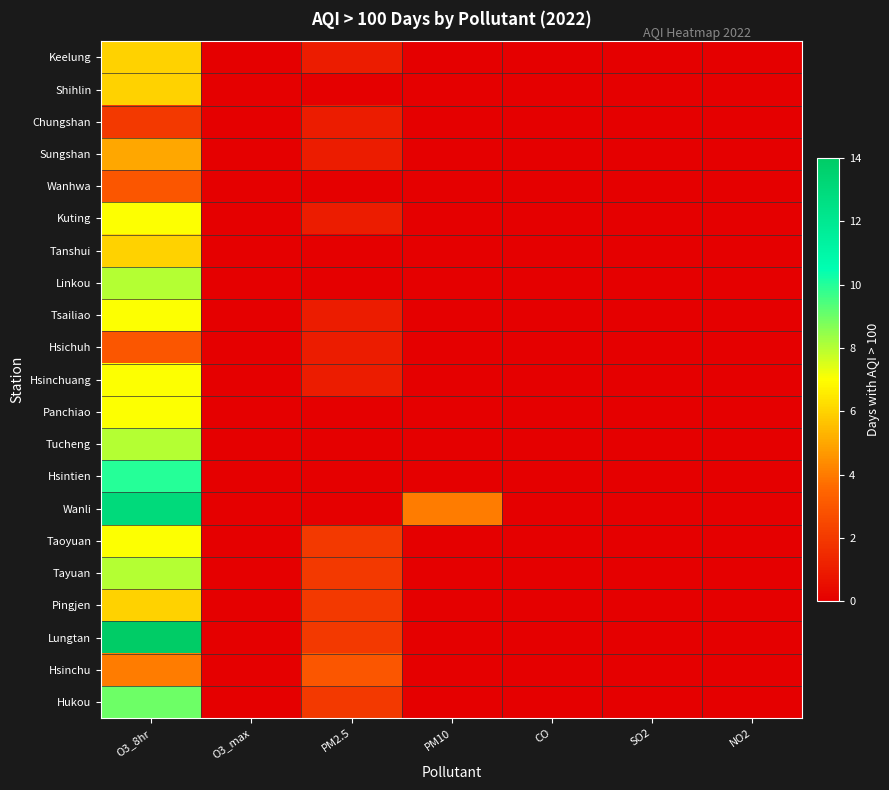

Reading left to right, transcribe all the data shown in this chart.

Keelung: O3_8hr=6	O3_max=0	PM2.5=1	PM10=0	CO=0	SO2=0	NO2=0
Shihlin: O3_8hr=6	O3_max=0	PM2.5=0	PM10=0	CO=0	SO2=0	NO2=0
Chungshan: O3_8hr=2	O3_max=0	PM2.5=1	PM10=0	CO=0	SO2=0	NO2=0
Sungshan: O3_8hr=5	O3_max=0	PM2.5=1	PM10=0	CO=0	SO2=0	NO2=0
Wanhwa: O3_8hr=3	O3_max=0	PM2.5=0	PM10=0	CO=0	SO2=0	NO2=0
Kuting: O3_8hr=7	O3_max=0	PM2.5=1	PM10=0	CO=0	SO2=0	NO2=0
Tanshui: O3_8hr=6	O3_max=0	PM2.5=0	PM10=0	CO=0	SO2=0	NO2=0
Linkou: O3_8hr=8	O3_max=0	PM2.5=0	PM10=0	CO=0	SO2=0	NO2=0
Tsailiao: O3_8hr=7	O3_max=0	PM2.5=1	PM10=0	CO=0	SO2=0	NO2=0
Hsichuh: O3_8hr=3	O3_max=0	PM2.5=1	PM10=0	CO=0	SO2=0	NO2=0
Hsinchuang: O3_8hr=7	O3_max=0	PM2.5=1	PM10=0	CO=0	SO2=0	NO2=0
Panchiao: O3_8hr=7	O3_max=0	PM2.5=0	PM10=0	CO=0	SO2=0	NO2=0
Tucheng: O3_8hr=8	O3_max=0	PM2.5=0	PM10=0	CO=0	SO2=0	NO2=0
Hsintien: O3_8hr=10	O3_max=0	PM2.5=0	PM10=0	CO=0	SO2=0	NO2=0
Wanli: O3_8hr=13	O3_max=0	PM2.5=0	PM10=4	CO=0	SO2=0	NO2=0
Taoyuan: O3_8hr=7	O3_max=0	PM2.5=2	PM10=0	CO=0	SO2=0	NO2=0
Tayuan: O3_8hr=8	O3_max=0	PM2.5=2	PM10=0	CO=0	SO2=0	NO2=0
Pingjen: O3_8hr=6	O3_max=0	PM2.5=2	PM10=0	CO=0	SO2=0	NO2=0
Lungtan: O3_8hr=14	O3_max=0	PM2.5=2	PM10=0	CO=0	SO2=0	NO2=0
Hsinchu: O3_8hr=4	O3_max=0	PM2.5=3	PM10=0	CO=0	SO2=0	NO2=0
Hukou: O3_8hr=9	O3_max=0	PM2.5=2	PM10=0	CO=0	SO2=0	NO2=0